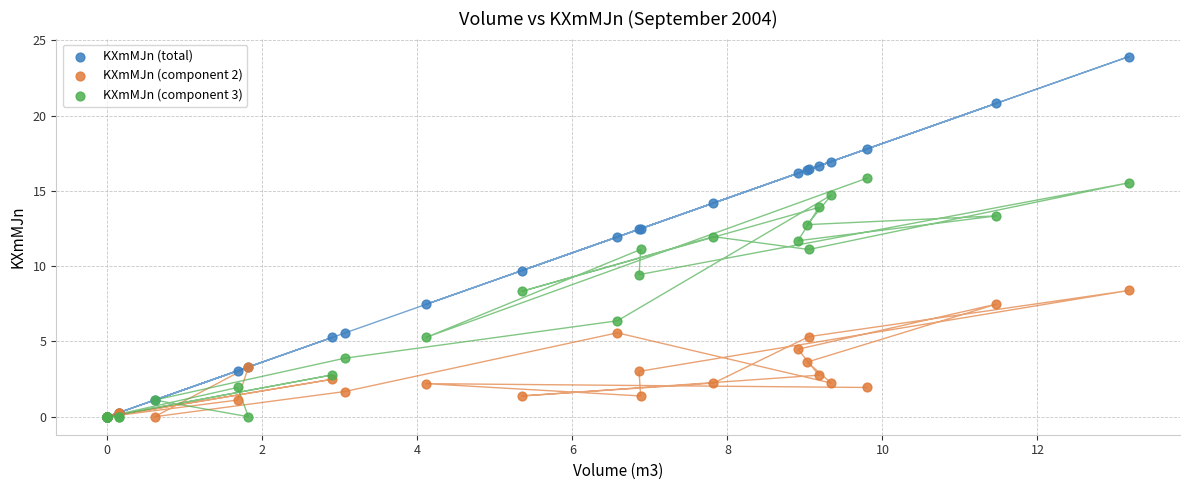

Which series contains the highest Y value?

KXmMJn (total)